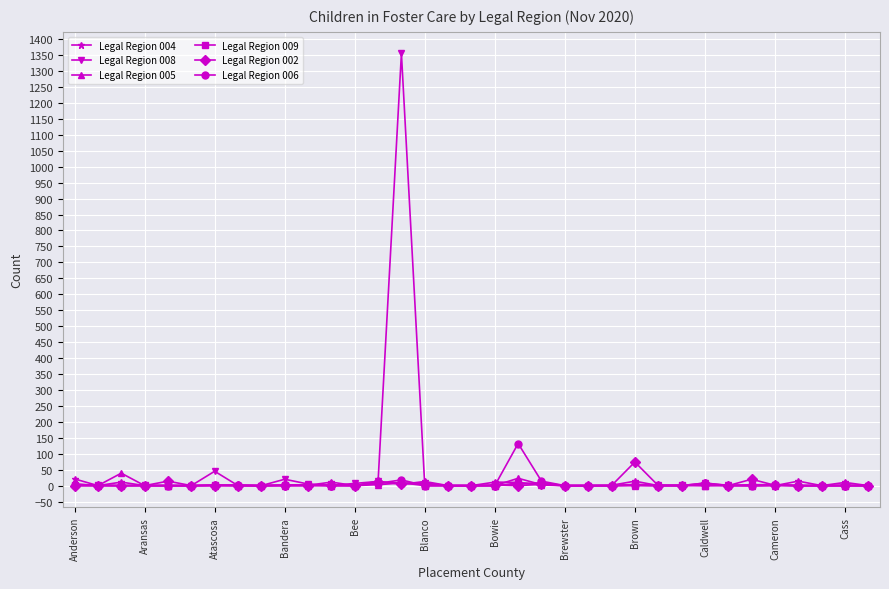

True or false: Legal Region 002 has more than 1 points higher than both neighbors.

True